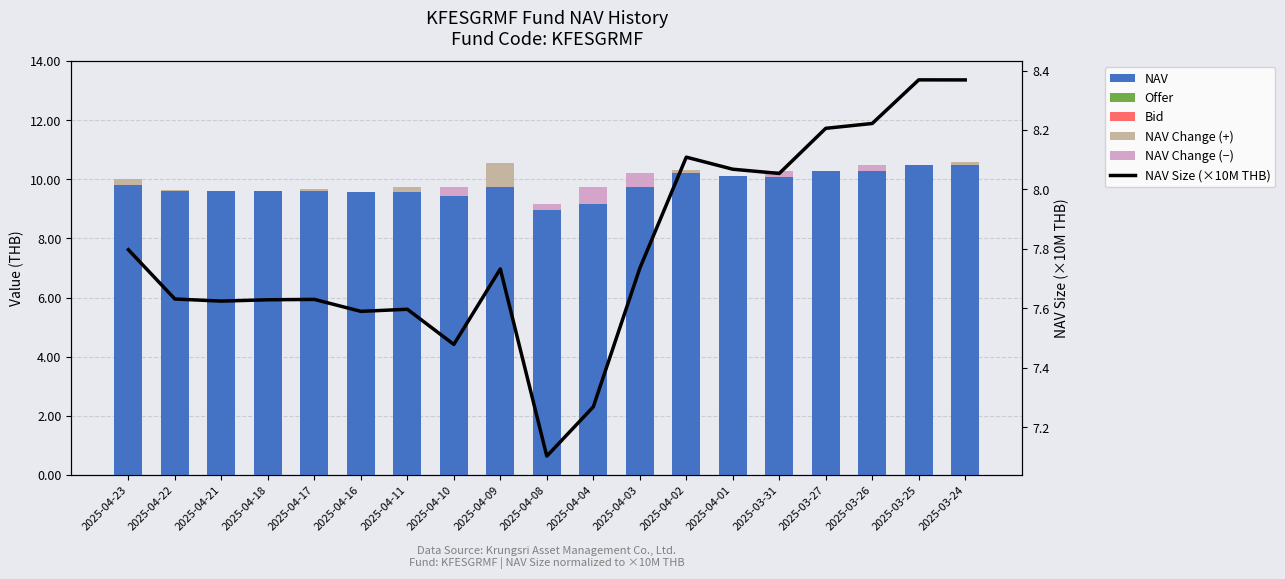

Which series has the largest range (max minus min)?

NAV